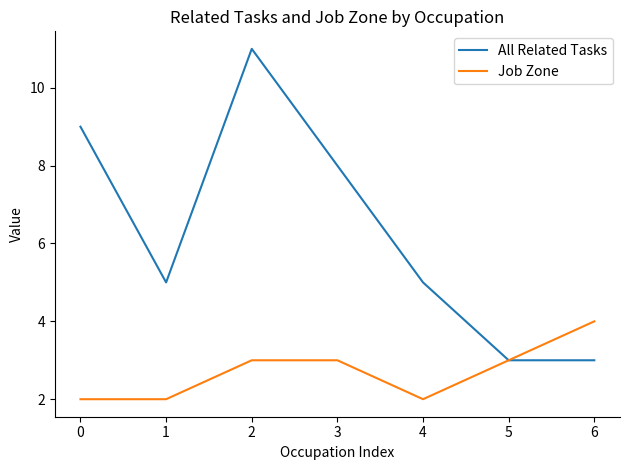

The value of All Related Tasks at 1 is 2. True or false?

False